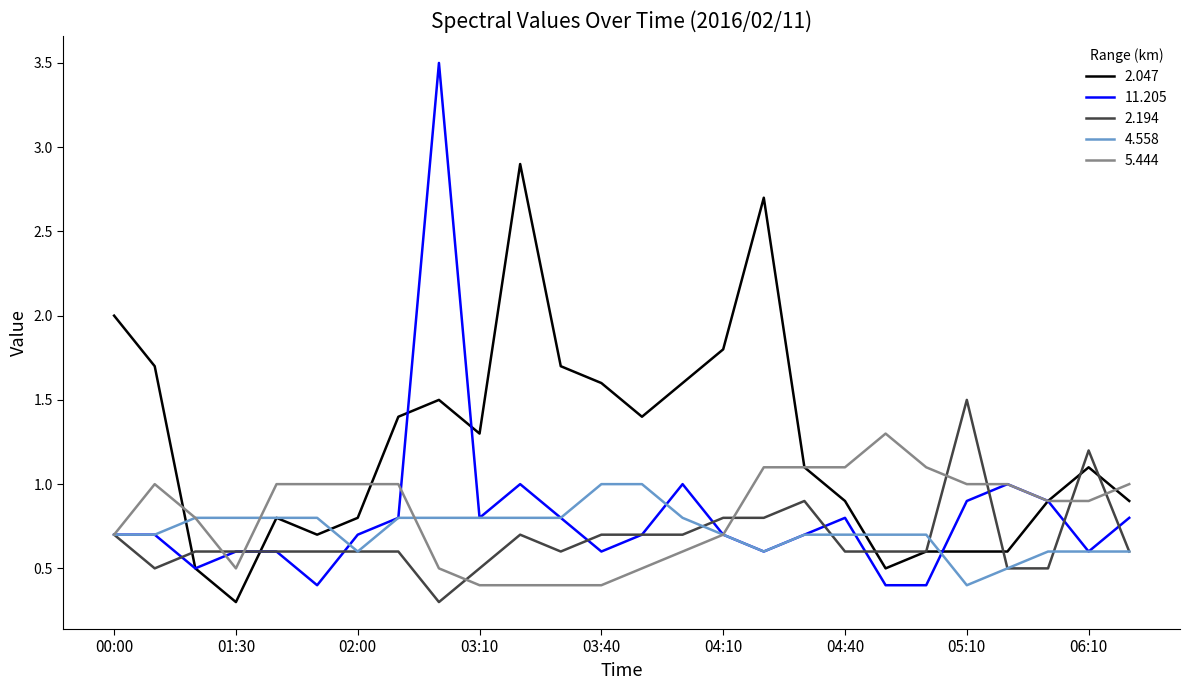

Which series has the largest total across all categories?

2.047